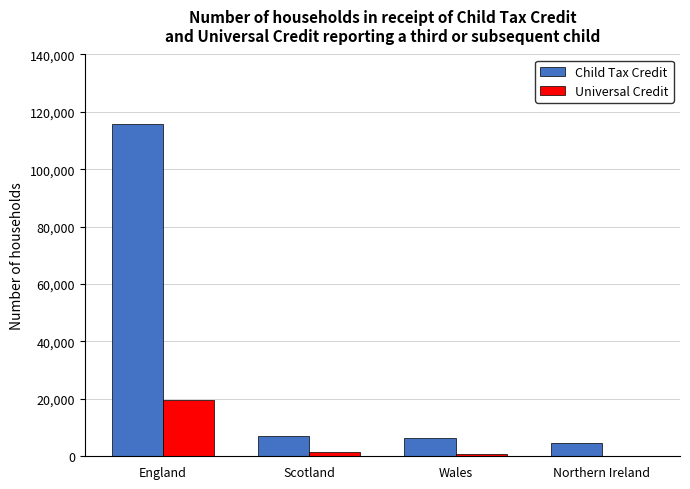

How many categories are shown in the chart?

4